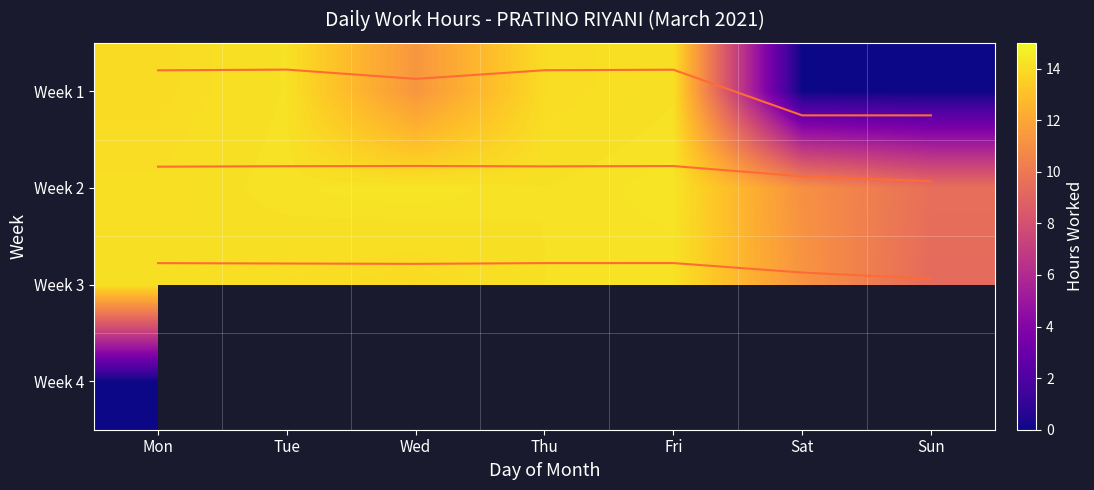

At which label does Week 2 first exceed 14?

Mon